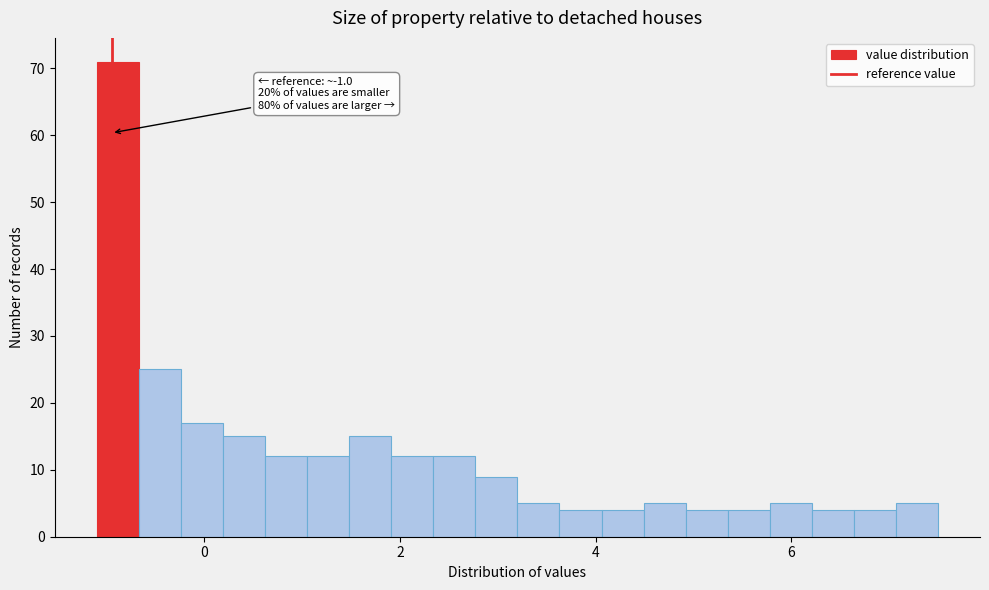

Around what value on the x-axis is the tallest bar? Give the approximate position of its centre, as read against the axis.

-0.8